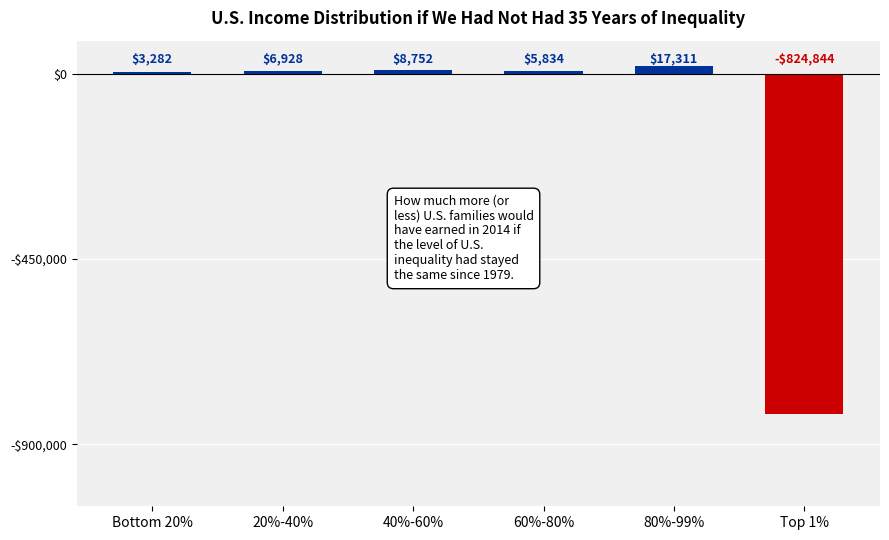

Reading left to right, list all the values displayed in this chart.

3282	6928	8752	5834	17311	-824844